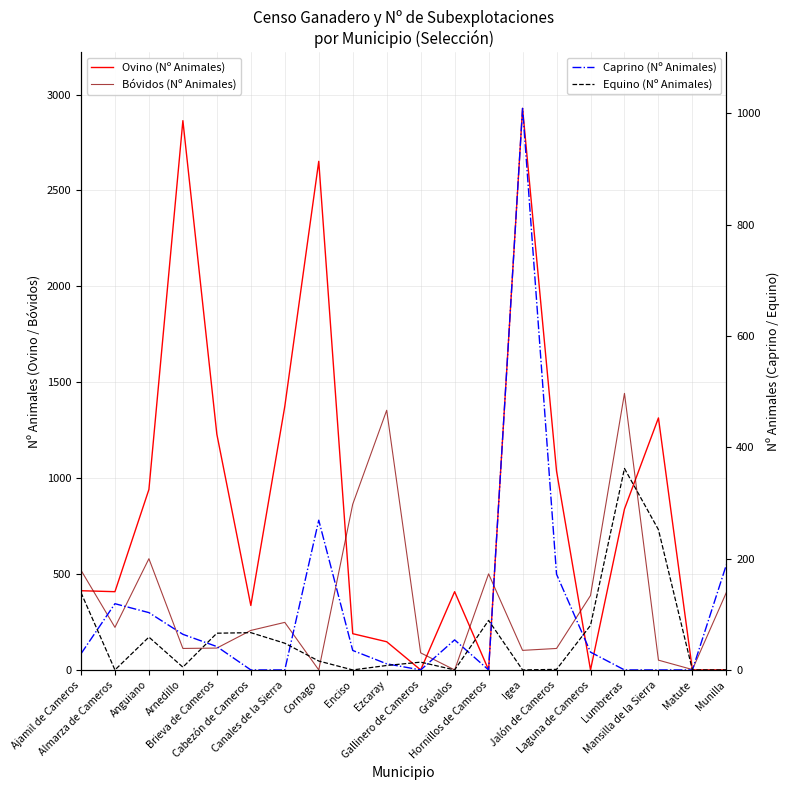

Reading right to left, list all the values displayed in this chart.

Ovino (Nº Animales): 0	0	1314	839	0	1037	2928	0	408	0	147	189	2652	1374	336	1229	2864	941	408	413
Bóvidos (Nº Animales): 404	2	51	1442	388	112	102	501	0	89	1354	864	0	248	206	114	112	580	222	520
Caprino (Nº Animales): 189	0	0	0	32	172	1009	0	54	0	11	35	269	0	0	42	64	103	119	29
Equino (Nº Animales): 0	0	252	362	80	1	0	89	0	14	8	0	16	48	67	66	5	59	0	139